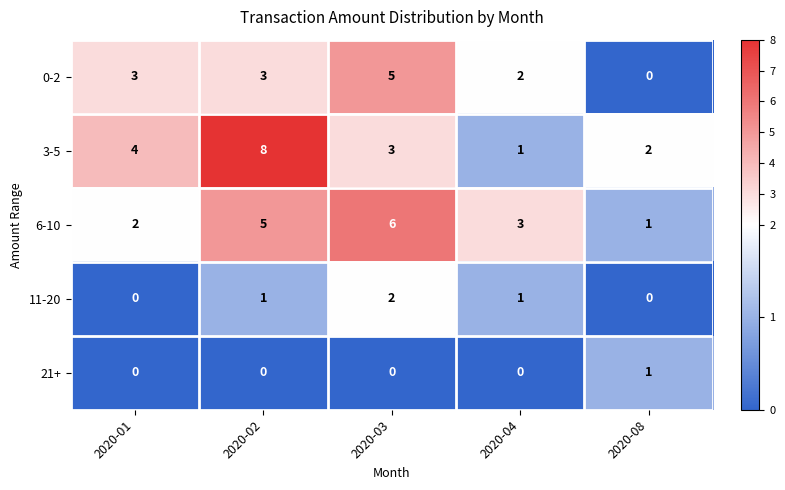

Reading left to right, extract all data points from this chart.

0-2: 3	3	5	2	0
3-5: 4	8	3	1	2
6-10: 2	5	6	3	1
11-20: 0	1	2	1	0
21+: 0	0	0	0	1